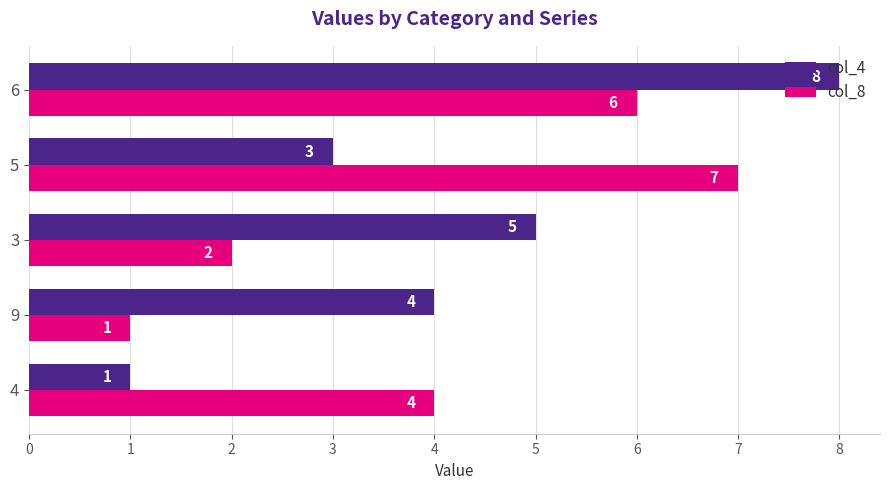

List the series in order of their overall mean, lowest first.

col_8, col_4